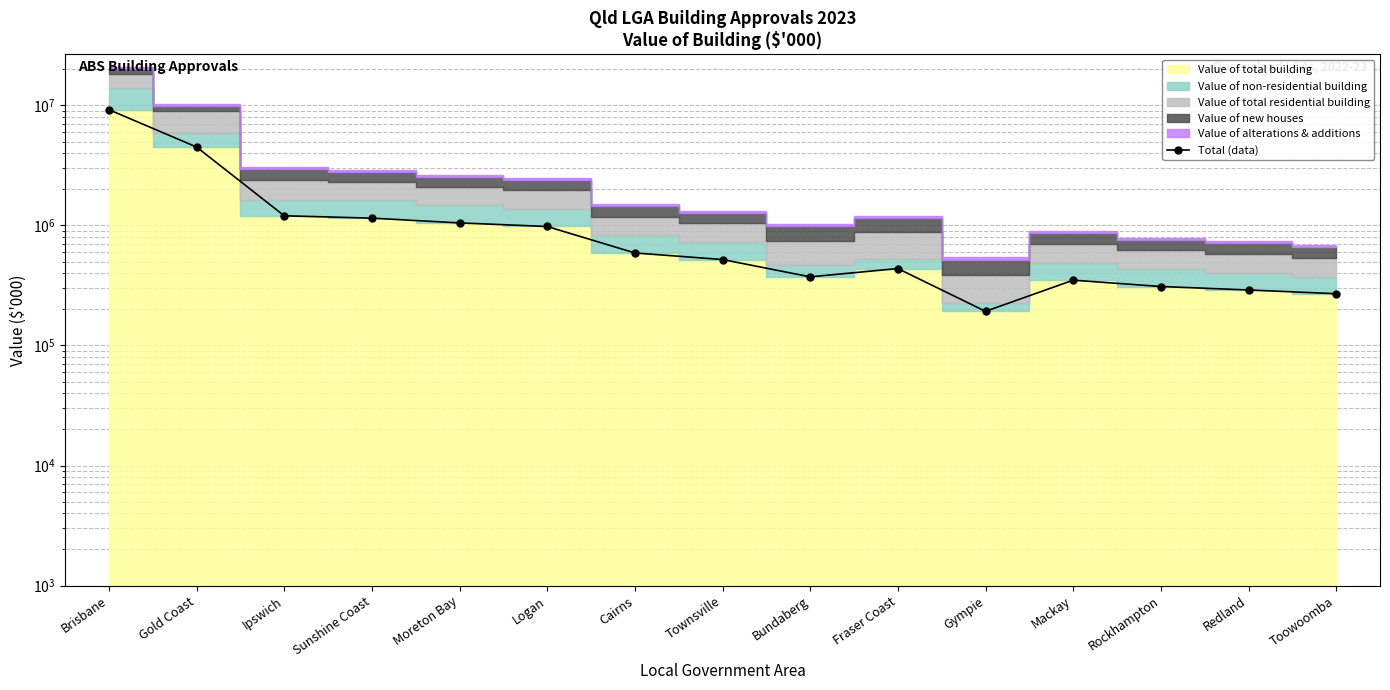

Where is the data nearest to the value 4702377?

Gold Coast